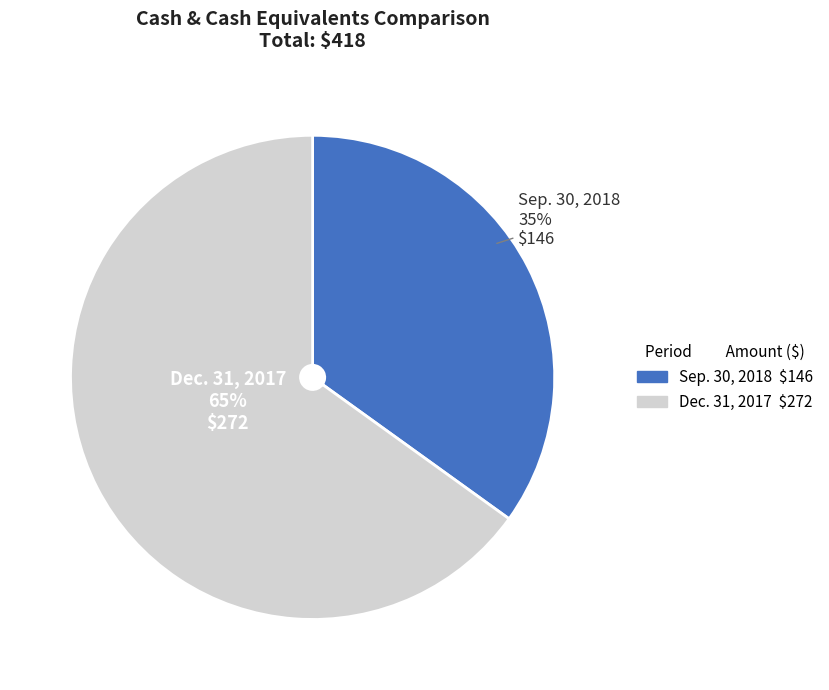

Rank the categories by value from lowest to highest.

Sep. 30, 2018, Dec. 31, 2017